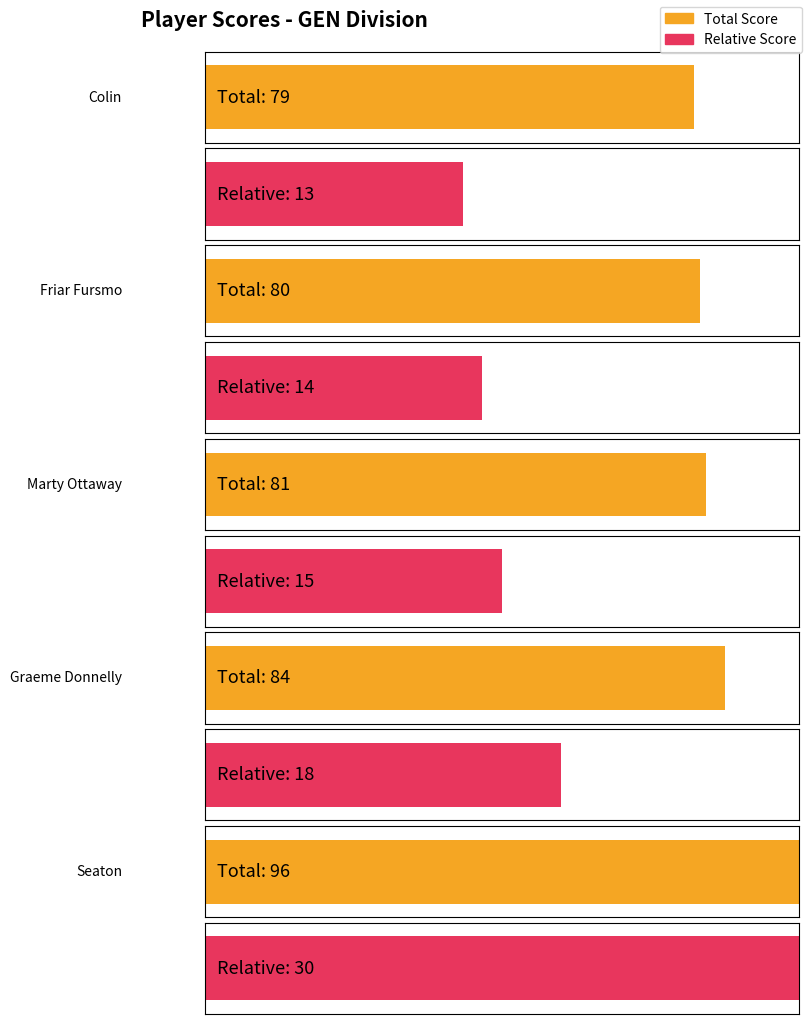

At which category is the sum across all series the highest?

Seaton